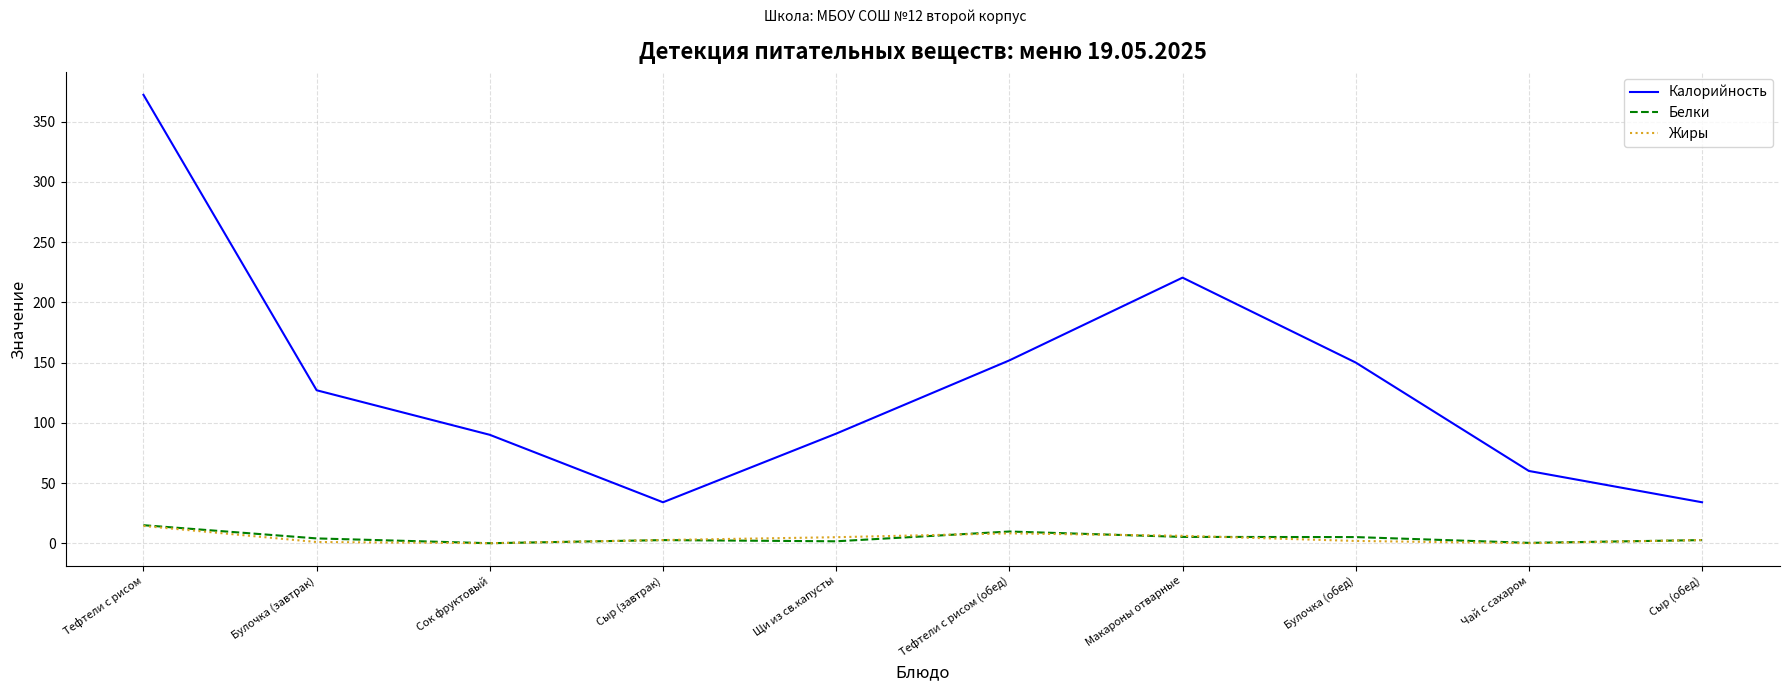

What is the sum of all Белки values?

46.1